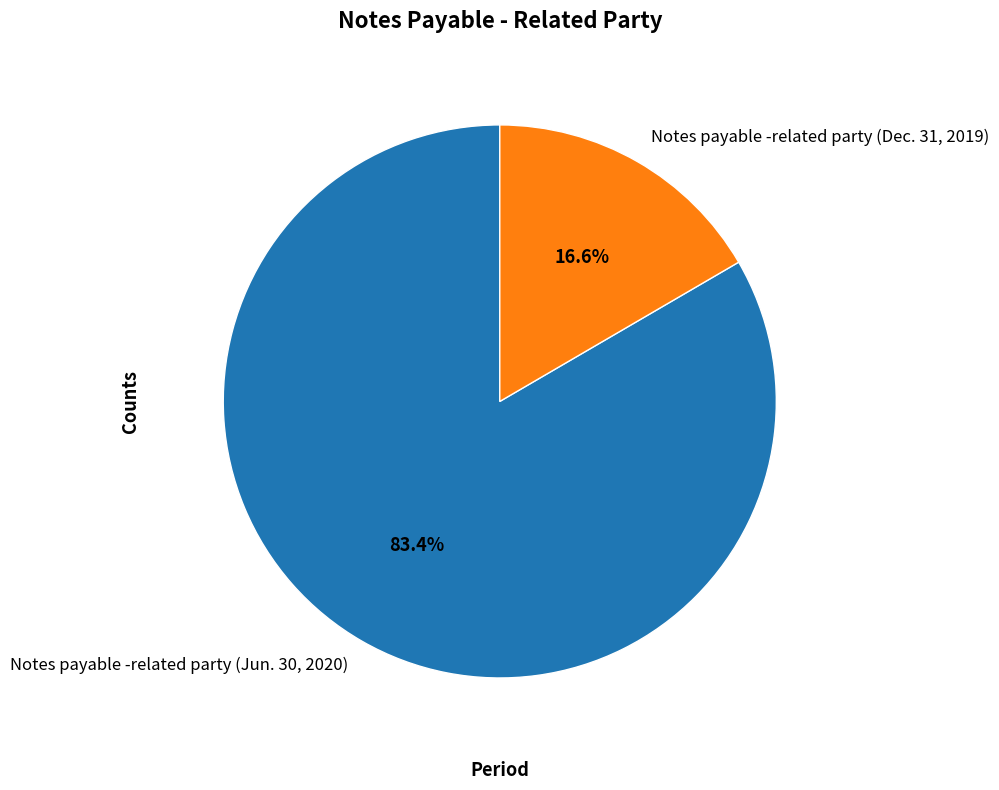

Rank the categories by value from lowest to highest.

Notes payable -related party (Dec. 31, 2019), Notes payable -related party (Jun. 30, 2020)